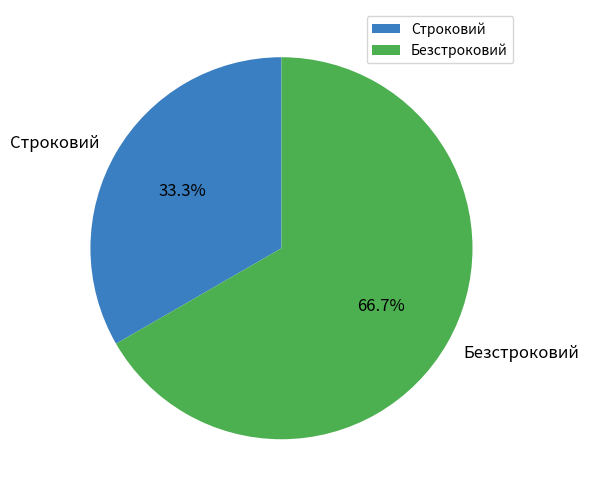

Is it true that Строковий is 33% of the pie?

True